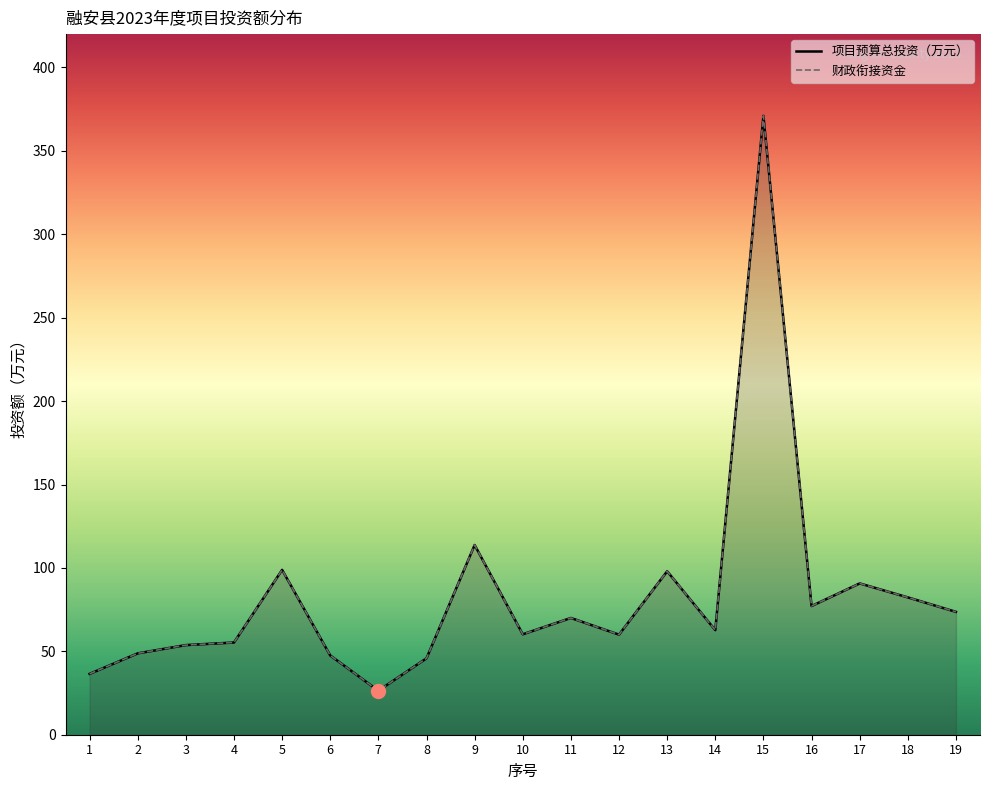

At which category does the chart reach its peak across all series?

15